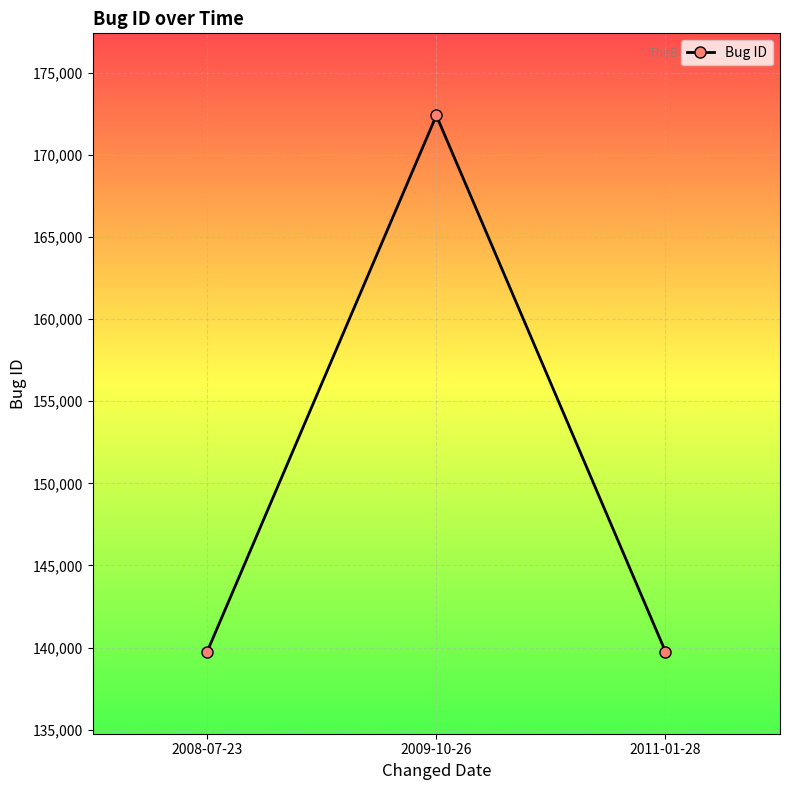

What is the change in value from 2008-07-23 to 2011-01-28?

-1